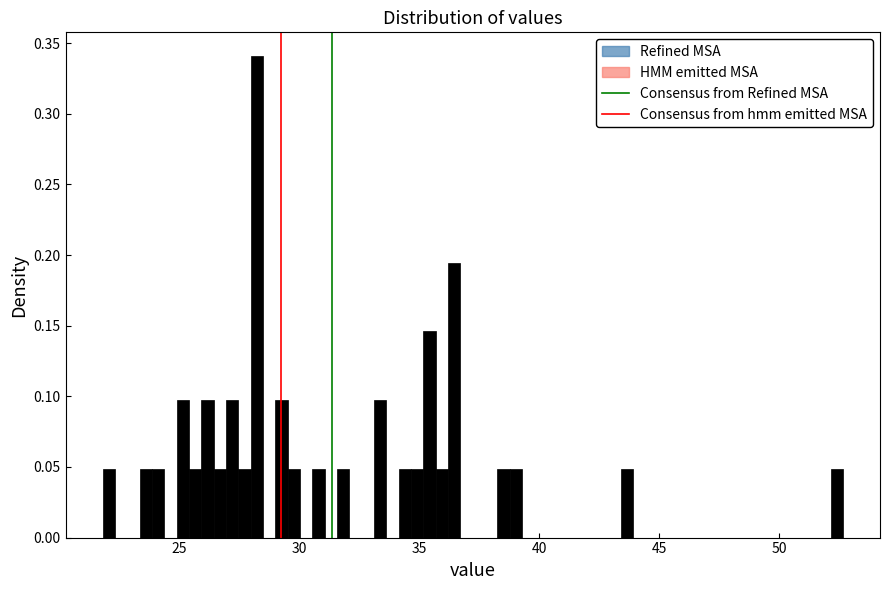

Read against the x-axis, roughly where is the centre of the tallest bar?

28.5